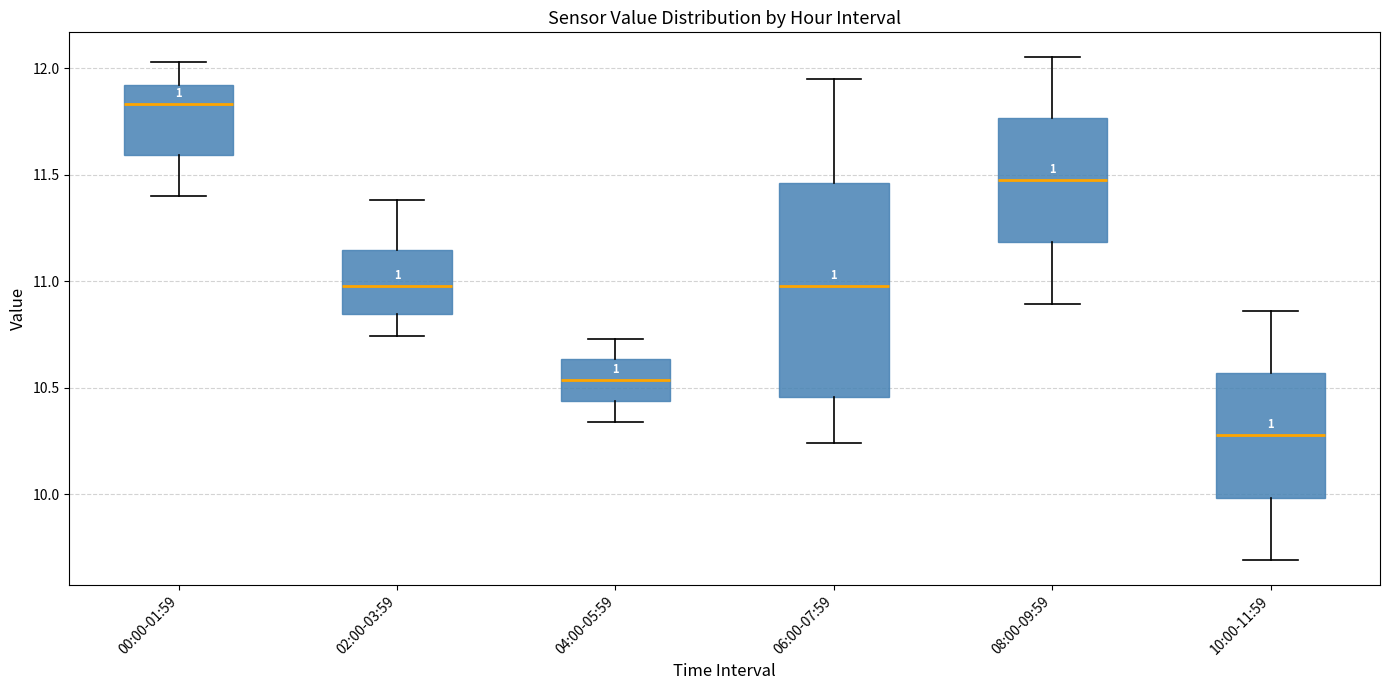

Which box is the tallest, from its lower edge to its upper edge?

06:00-07:59